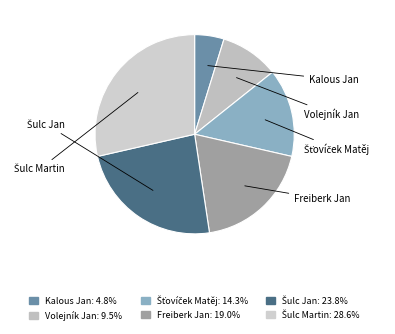

Which category has the smallest portion of the pie?

Kalous Jan